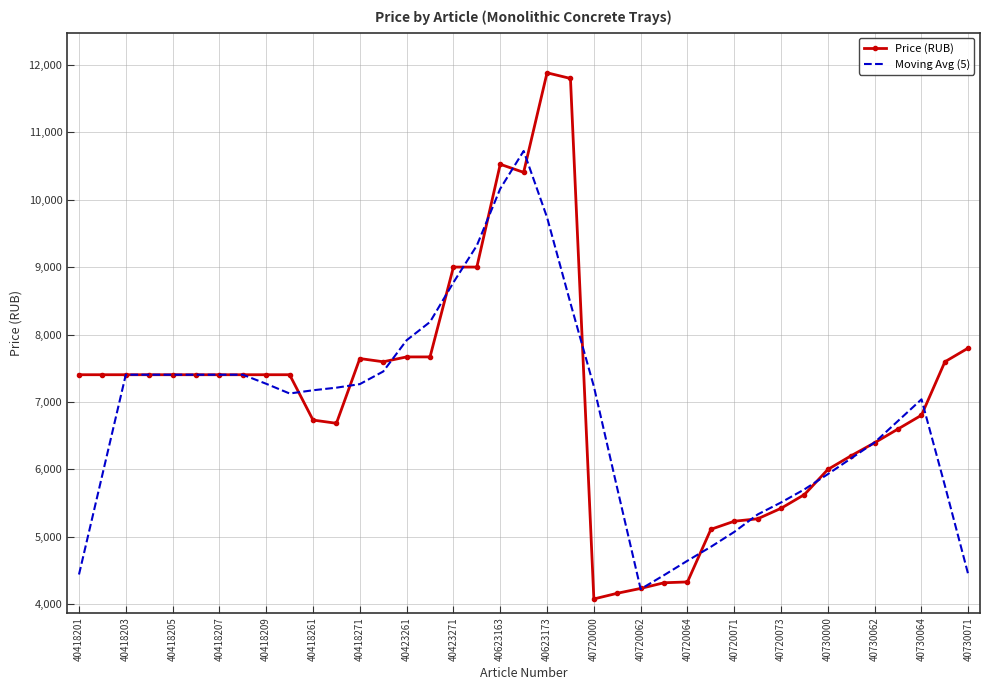

What is the minimum value shown in the chart?

4080.0